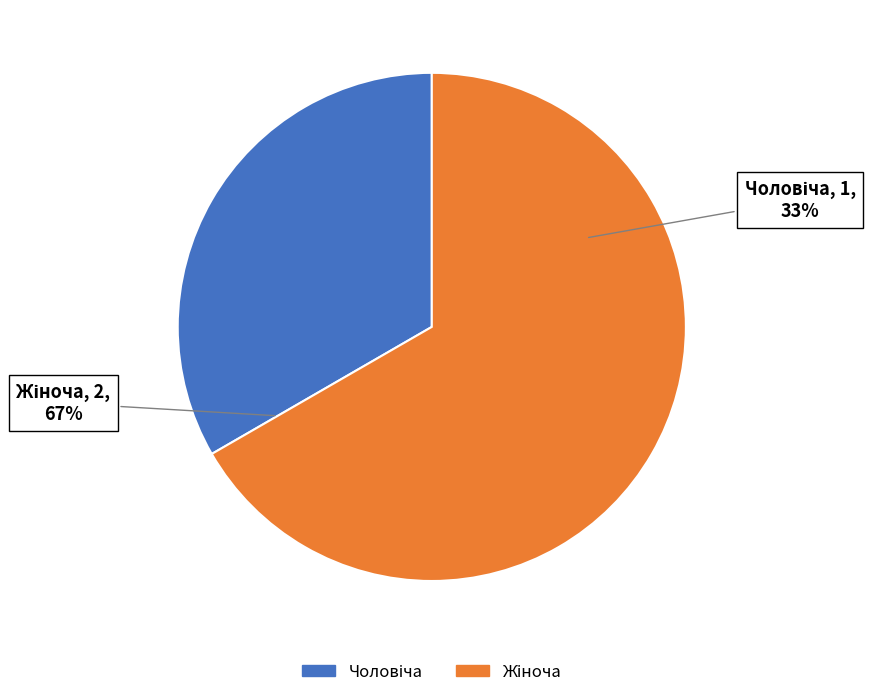

True or false: Чоловіча accounts for 20% of the total.

False